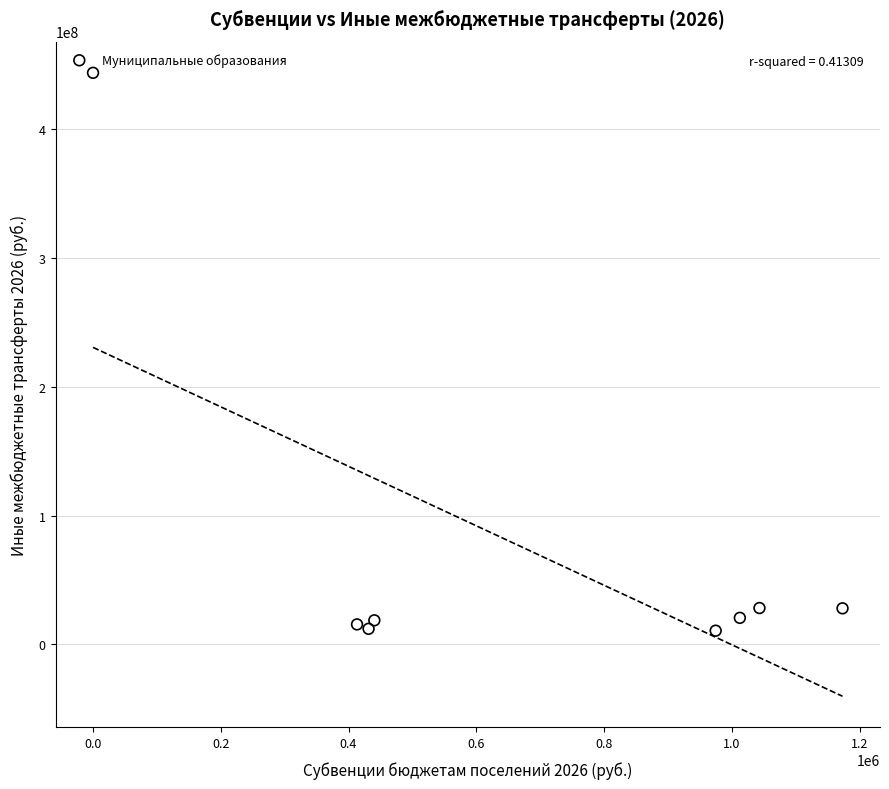

What is the average X value?

686174.3